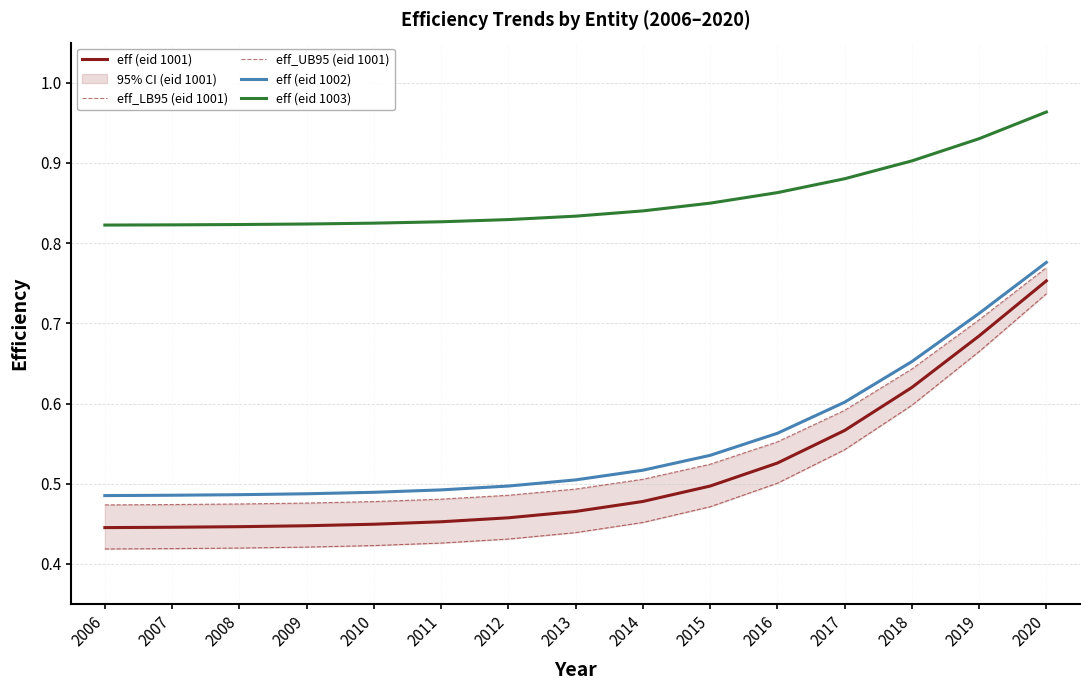

Rank the series at 2010 from lowest to highest value.

eff_UB95 (eid 1001), eff (eid 1001), eff_LB95 (eid 1001), eff (eid 1002), eff (eid 1003)